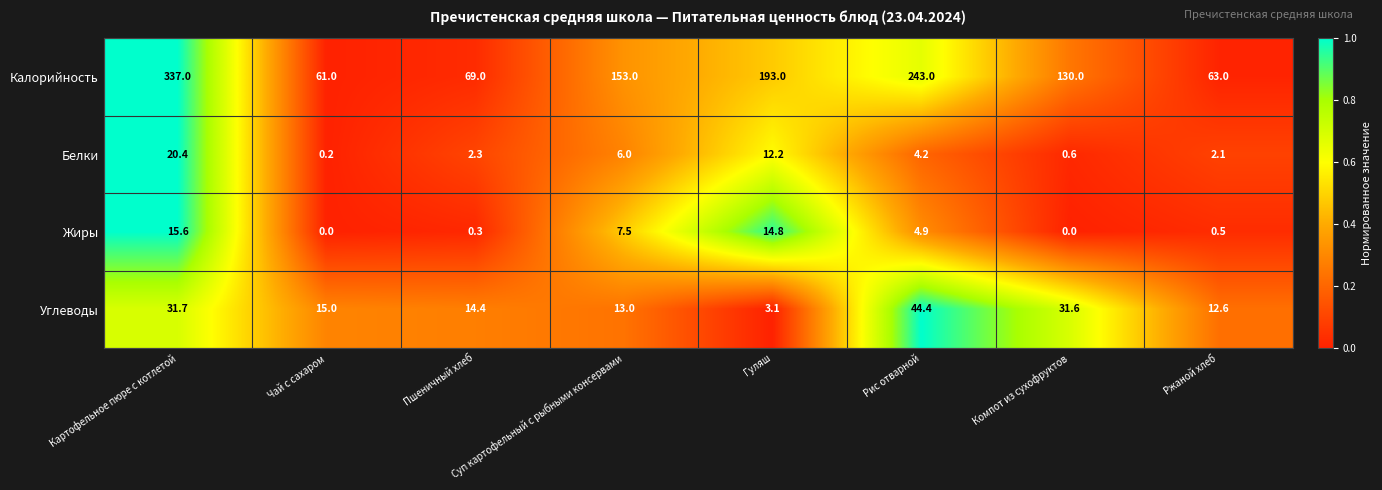

Which series has the largest total across all categories?

Калорийность